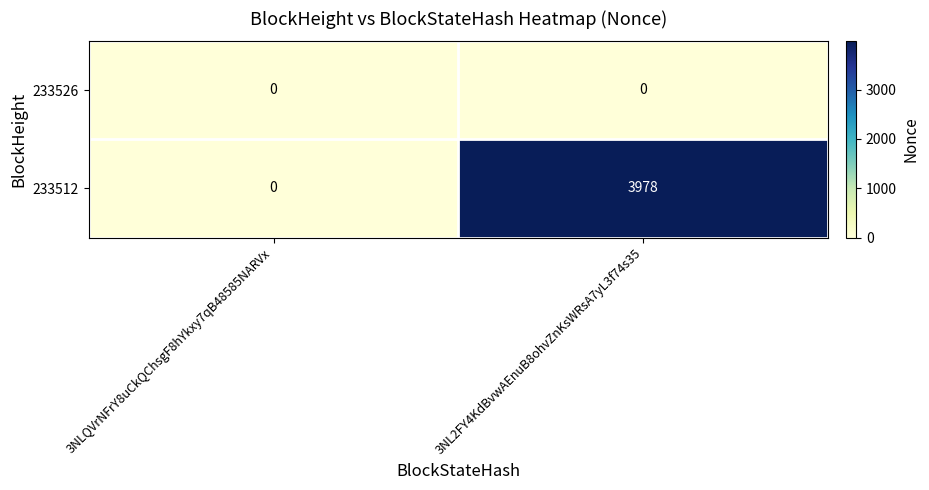

At how many categories does at least one series exceed 1517?

1